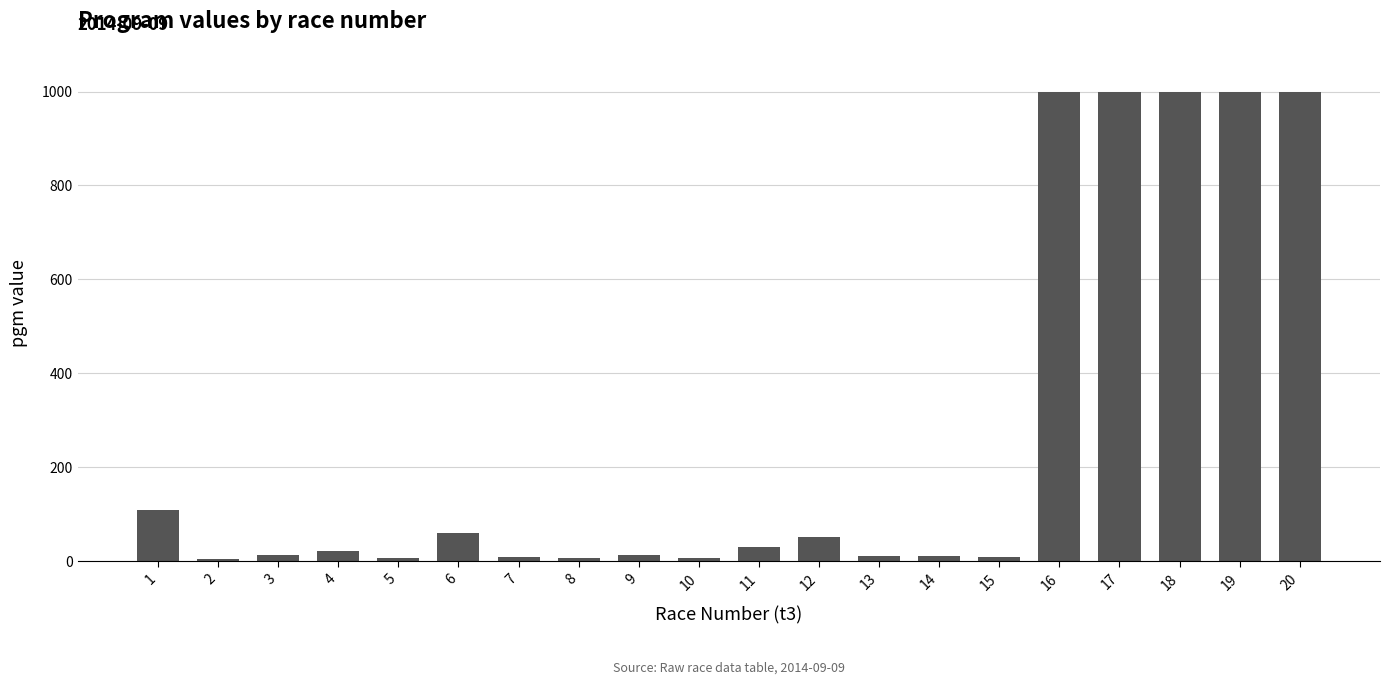

What is the maximum value shown in the chart?

999